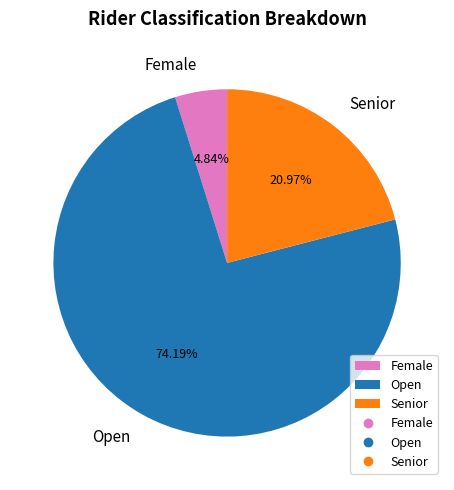

Is it true that Senior is 13% of the pie?

False